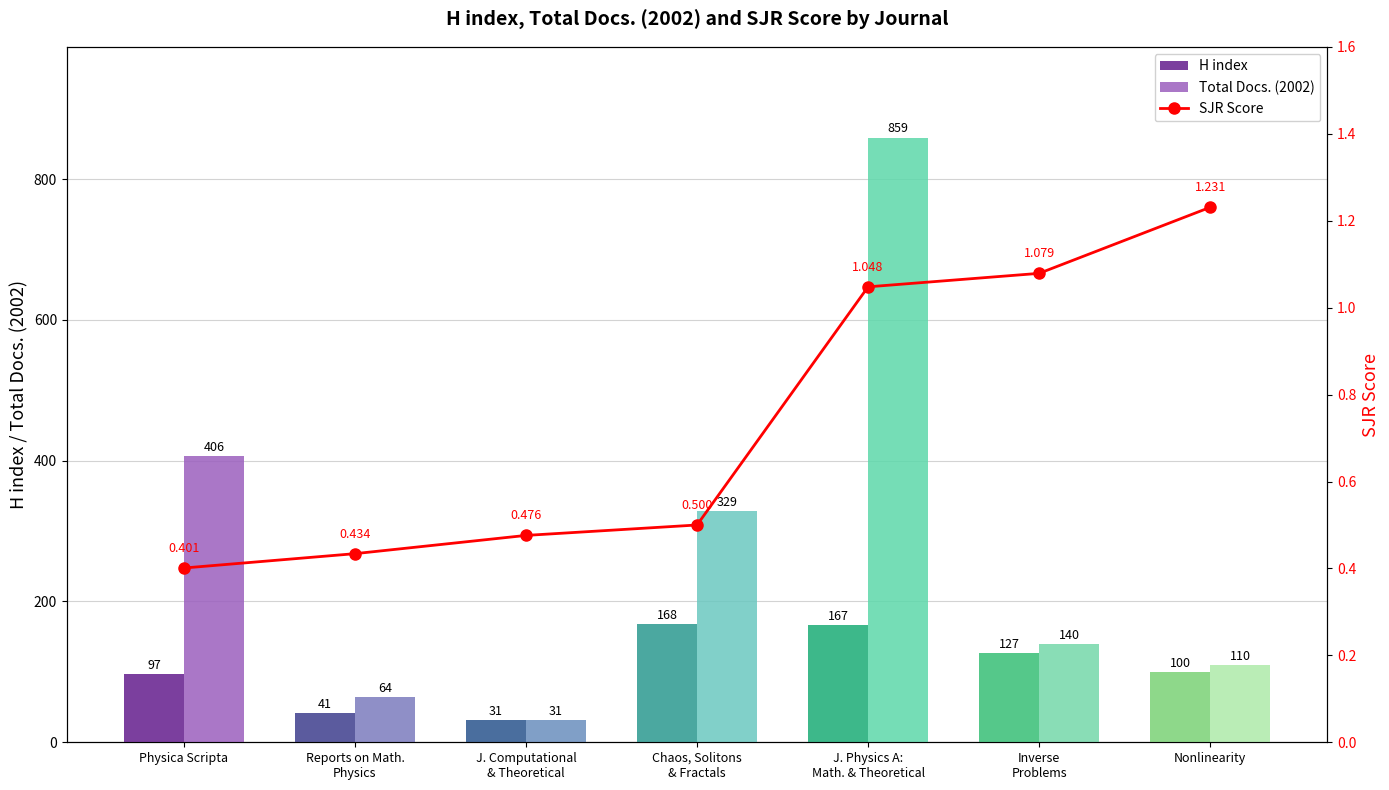

Which series has the widest spread of values?

Total Docs. (2002)